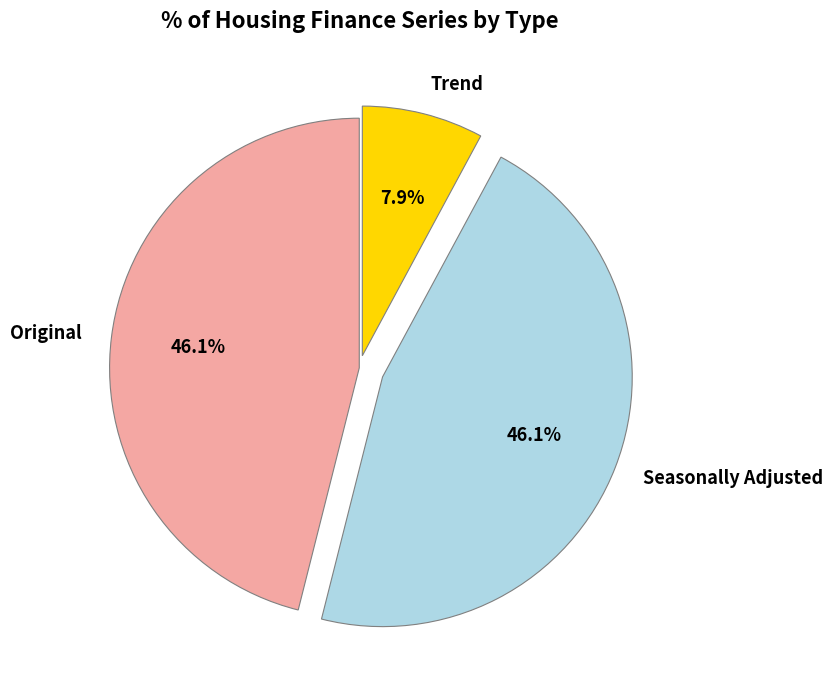

Does any single category account for the majority?

No